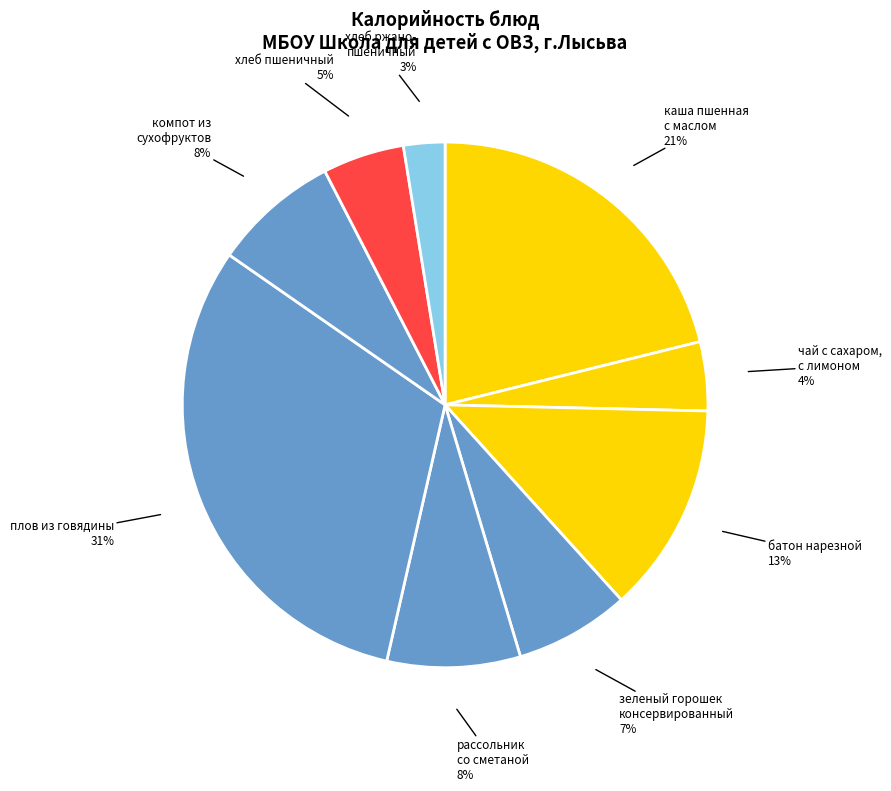

How many segments does this pie chart have?

9